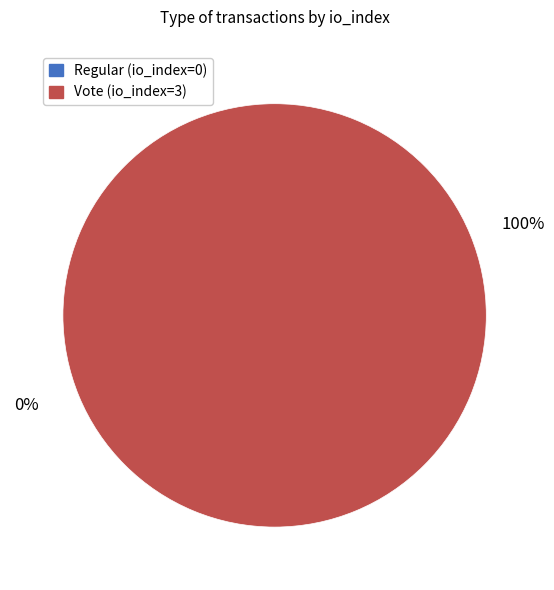

Do Regular (io_index=0) and Vote (io_index=3) together represent more than half of the pie?

Yes